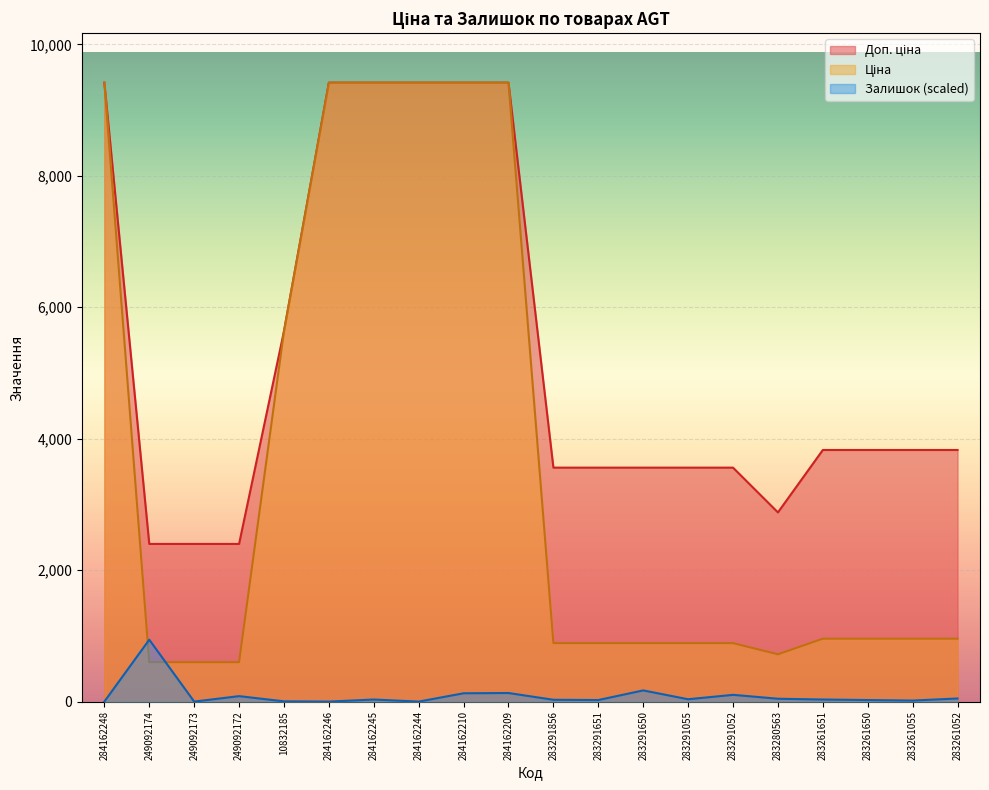

What are all the series names shown in the legend?

Ціна, Доп. ціна, Залишок